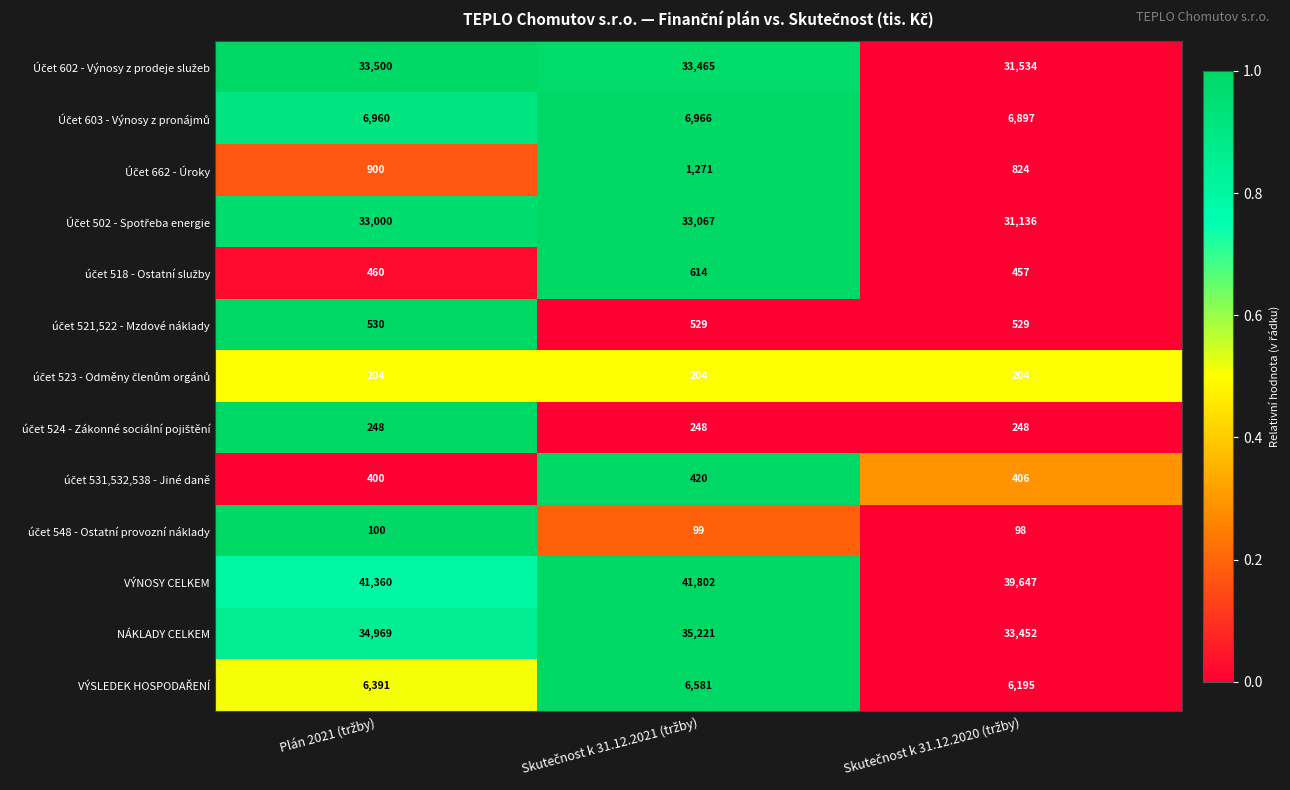

At how many categories does at least one series exceed 18423?

3